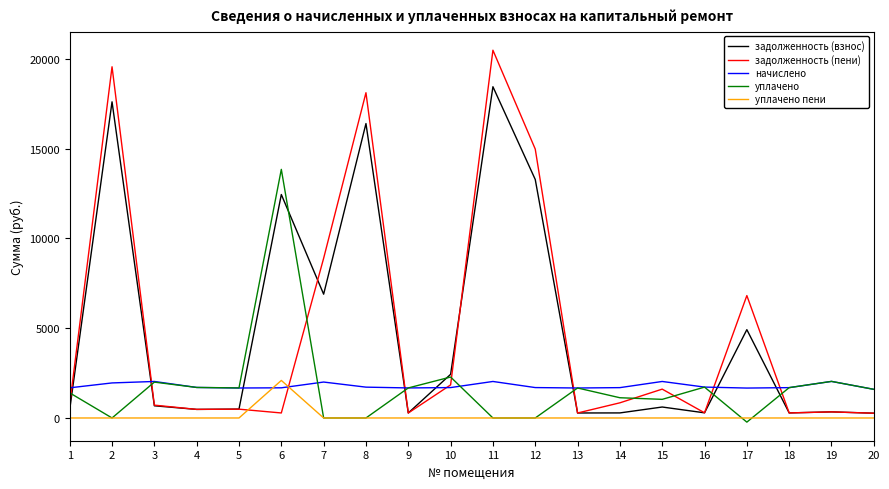

At which label does начислено first exceed 1694?

2